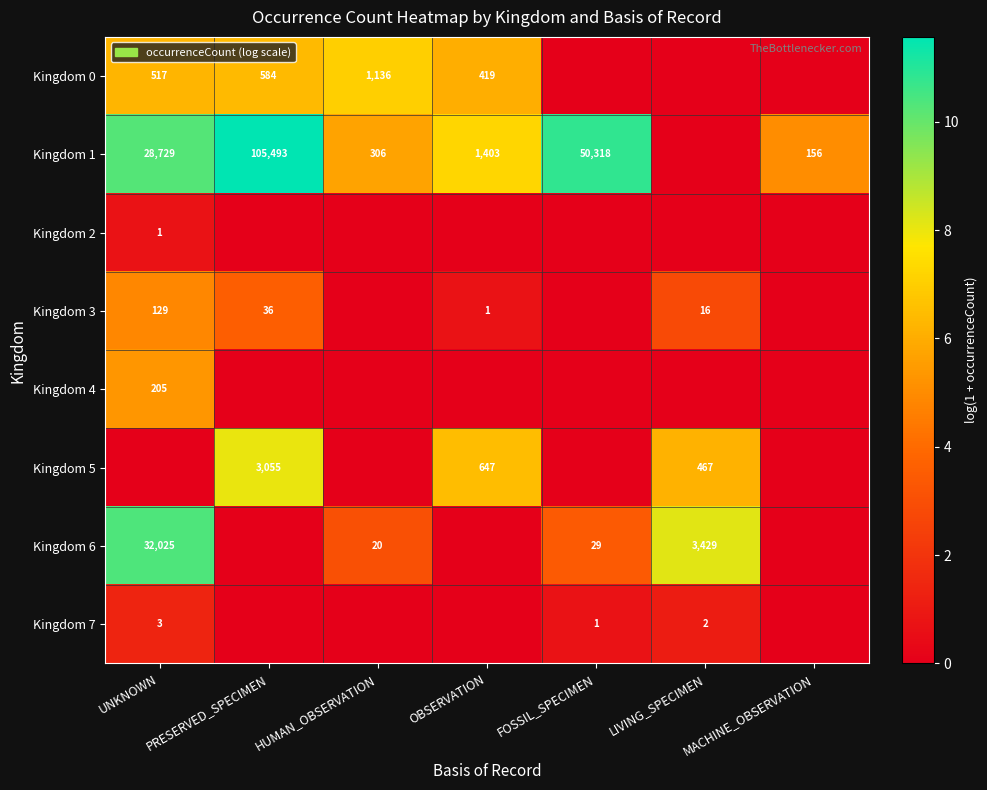

At which category does the chart reach its minimum across all series?

FOSSIL_SPECIMEN